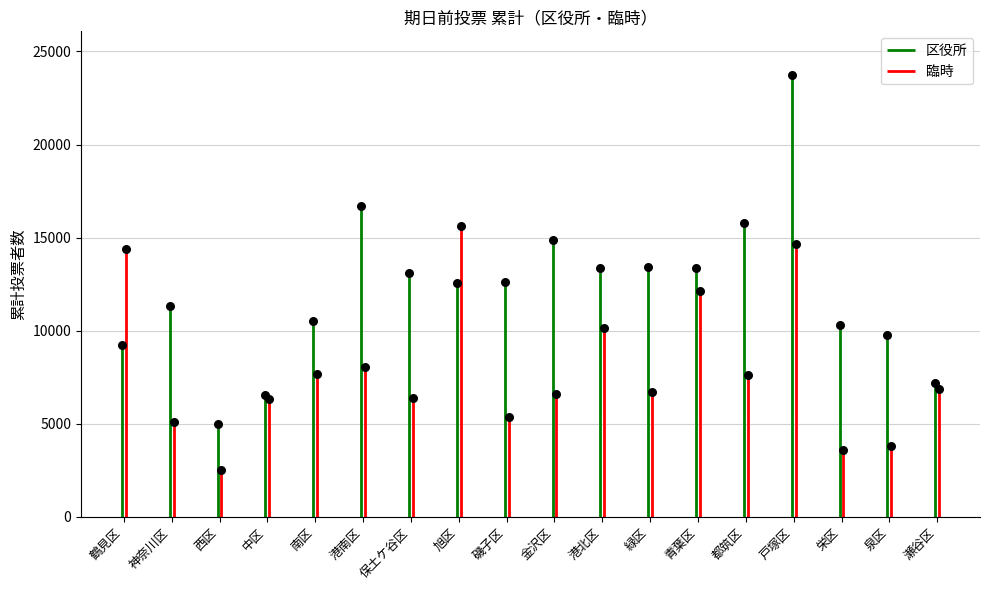

At which category is the sum across all series the highest?

戸塚区